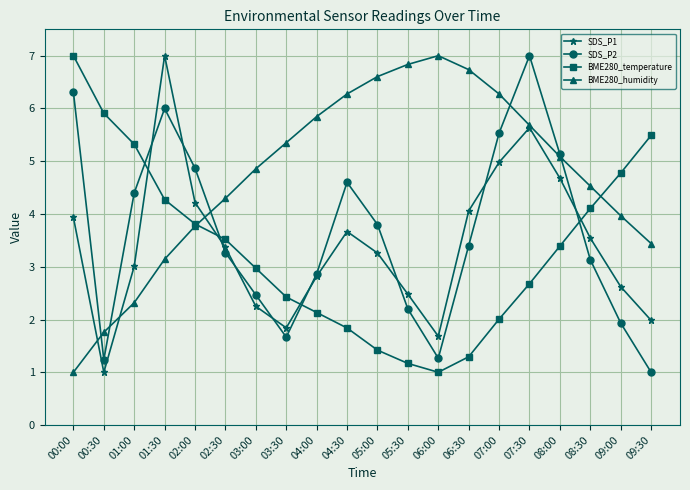

Which series ends up on top after the final intersection of BME280_humidity and SDS_P2?

BME280_humidity